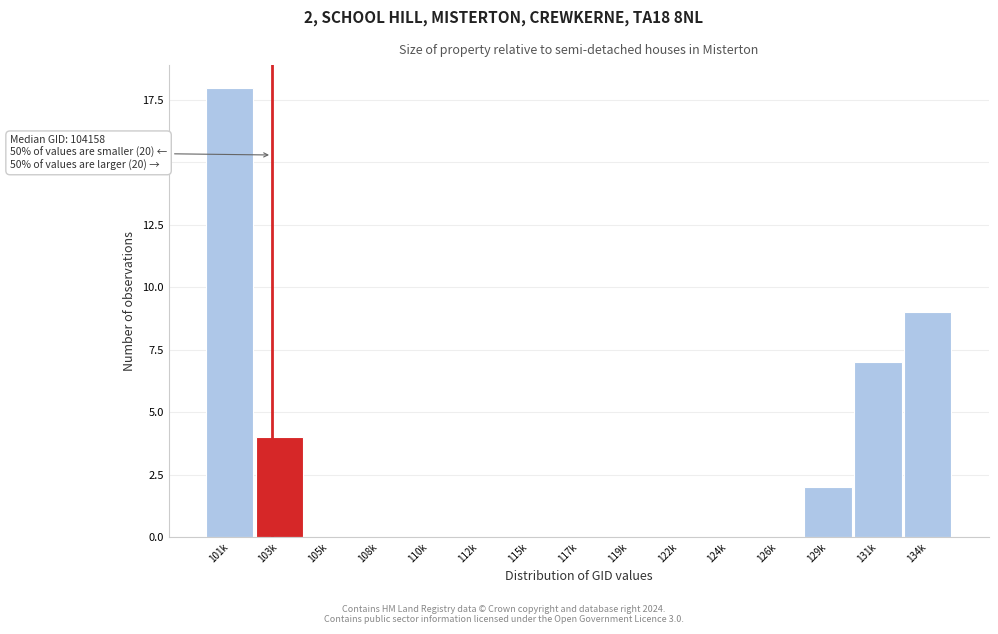

Reading left to right, extract all data points from this chart.

101k=18	103k=4	105k=0	108k=0	110k=0	112k=0	115k=0	117k=0	119k=0	122k=0	124k=0	126k=0	129k=2	131k=7	134k=9